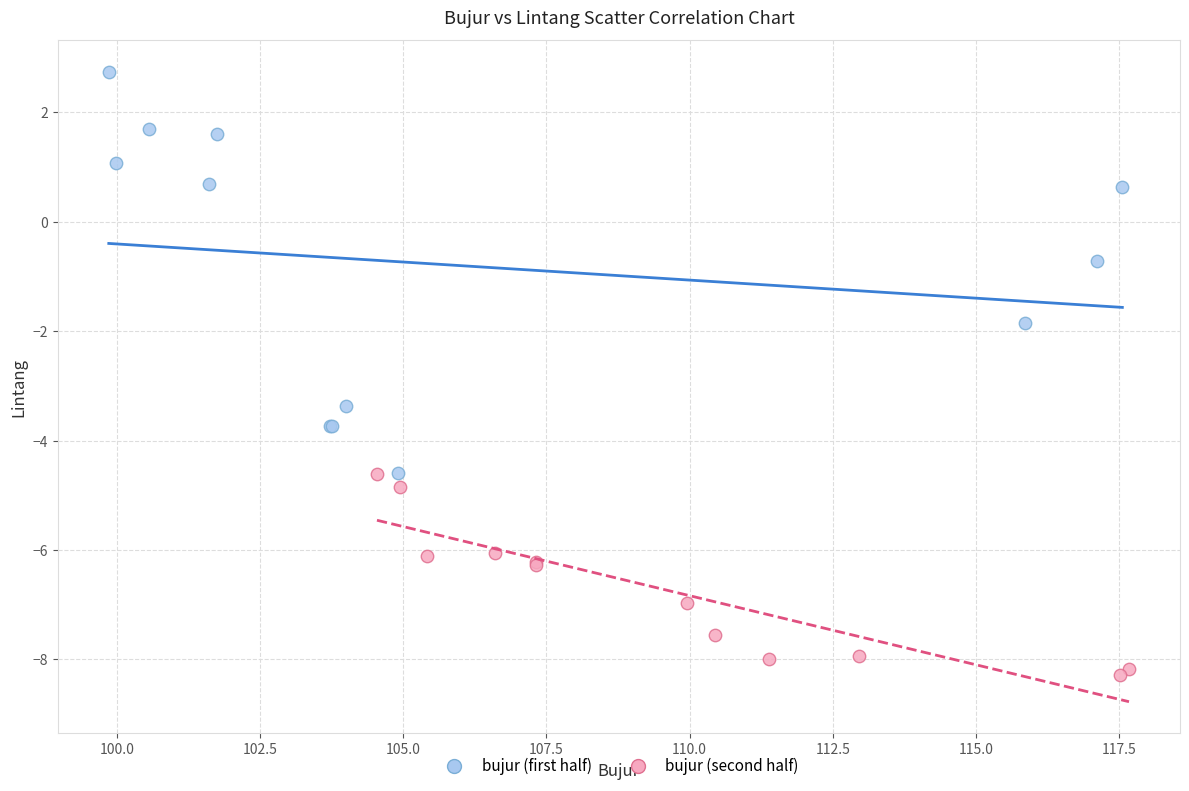

Which series contains the highest Y value?

bujur (first half)